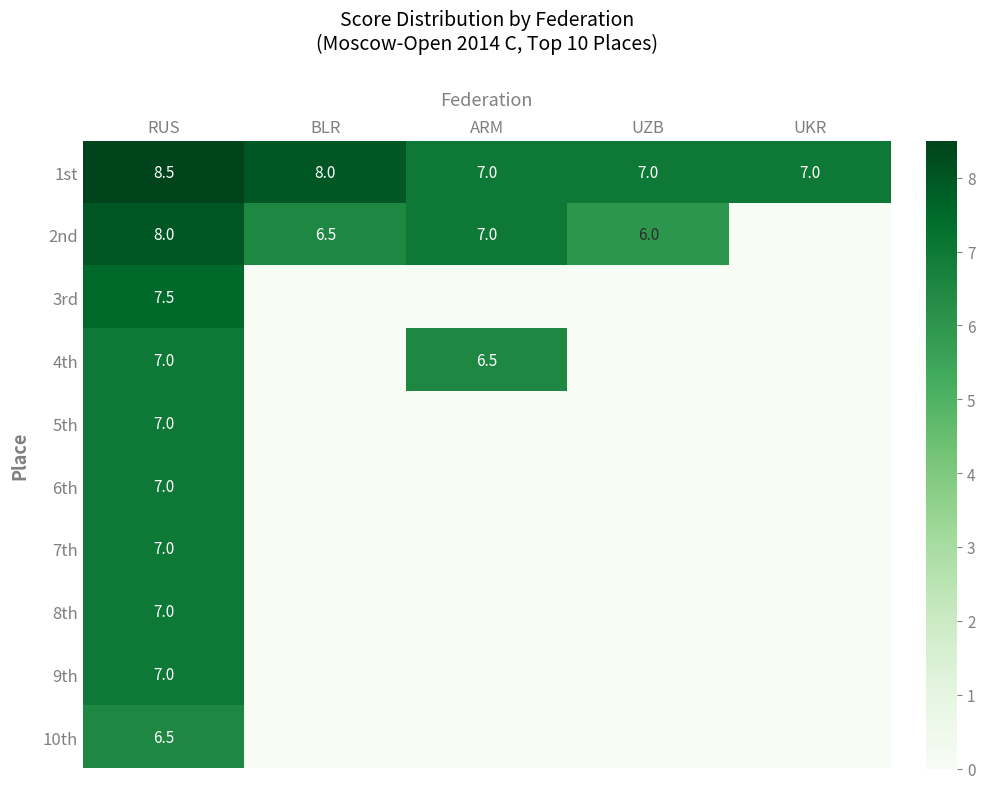

True or false: 7th has a value of 7.0 at RUS.

True